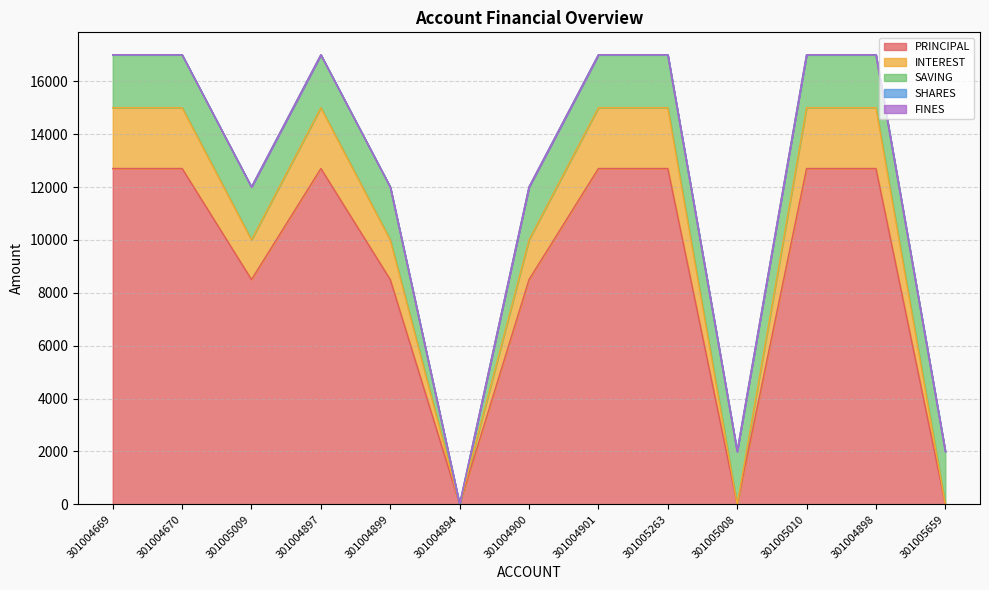

How many data points does each series have?

13